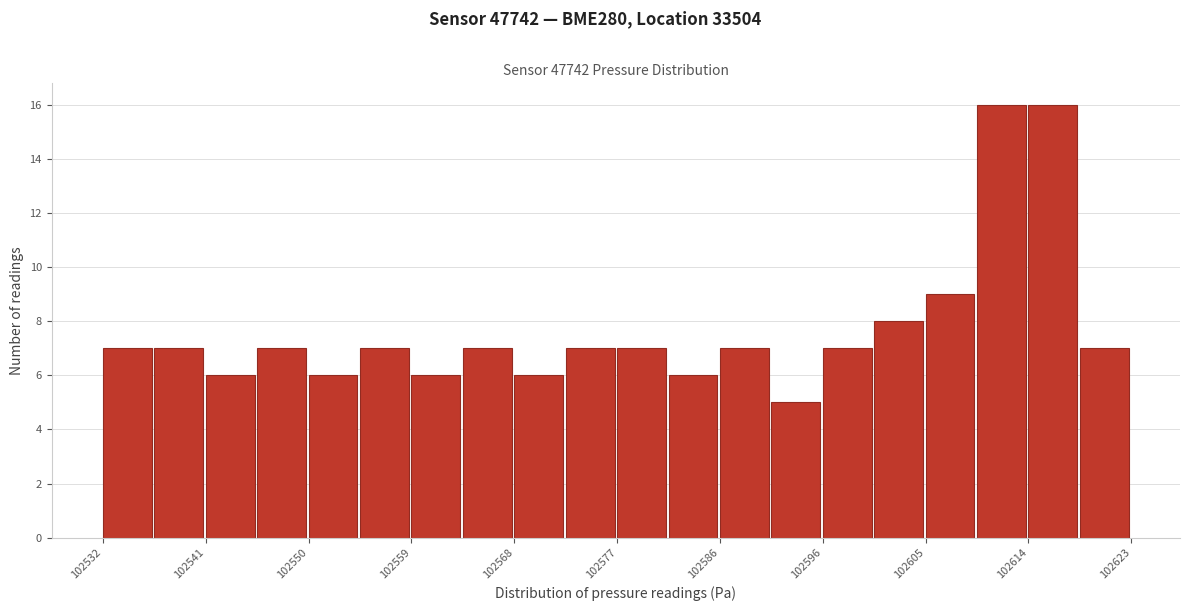

Reading left to right, list every bar in this chart as the range it spans on the x-axis followed by its height. Neither the bar edges nor the heights are printed on the chart, so give them approximately, as read against the axes.

102532 to 102537: 7
102537 to 102541: 7
102541 to 102546: 6
102546 to 102550: 7
102550 to 102555: 6
102555 to 102559: 7
102559 to 102564: 6
102564 to 102569: 7
102569 to 102573: 6
102573 to 102578: 7
102578 to 102582: 7
102582 to 102587: 6
102587 to 102592: 7
102592 to 102596: 5
102596 to 102601: 7
102601 to 102605: 8
102605 to 102610: 9
102610 to 102614: 16
102614 to 102619: 16
102619 to 102624: 7